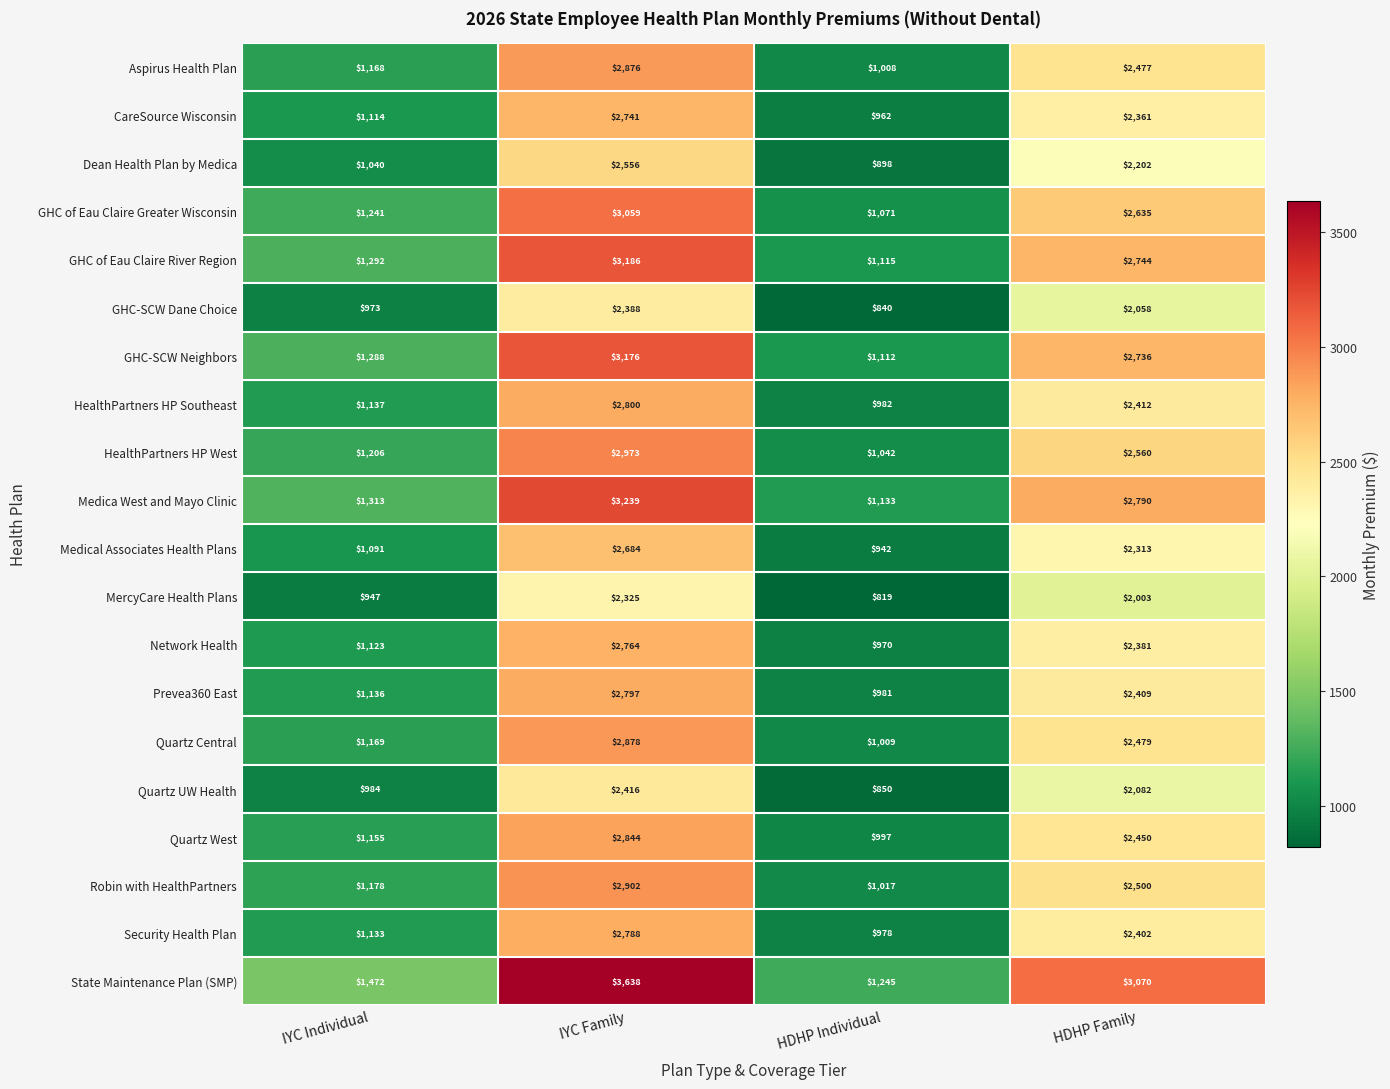

What is the maximum value for Prevea360 East?

2797